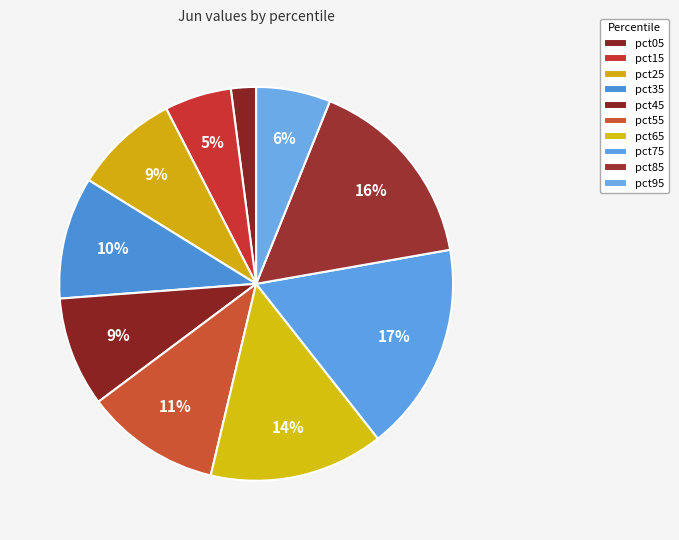

Does any single category account for the majority?

No